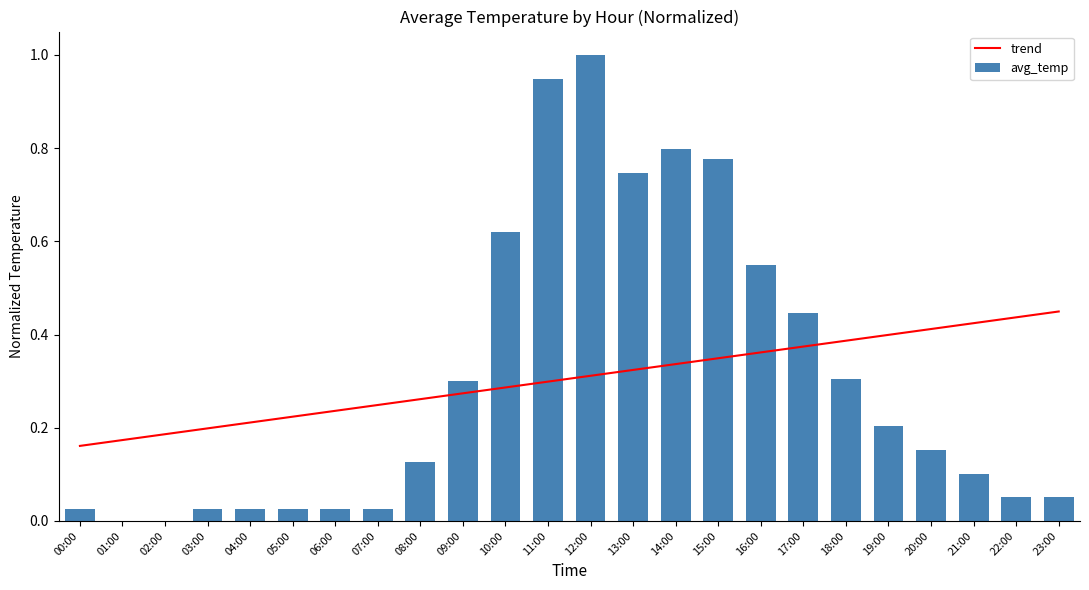

What is the lowest value of the trend series?

0.2